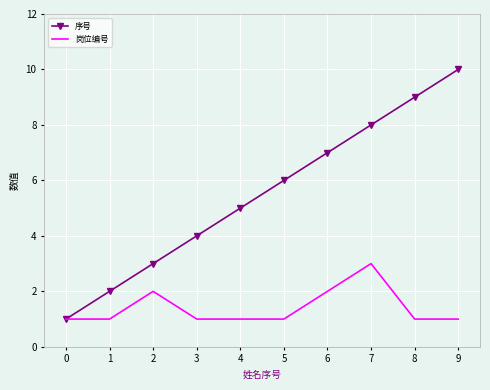

What is the minimum value for 岗位编号?

1